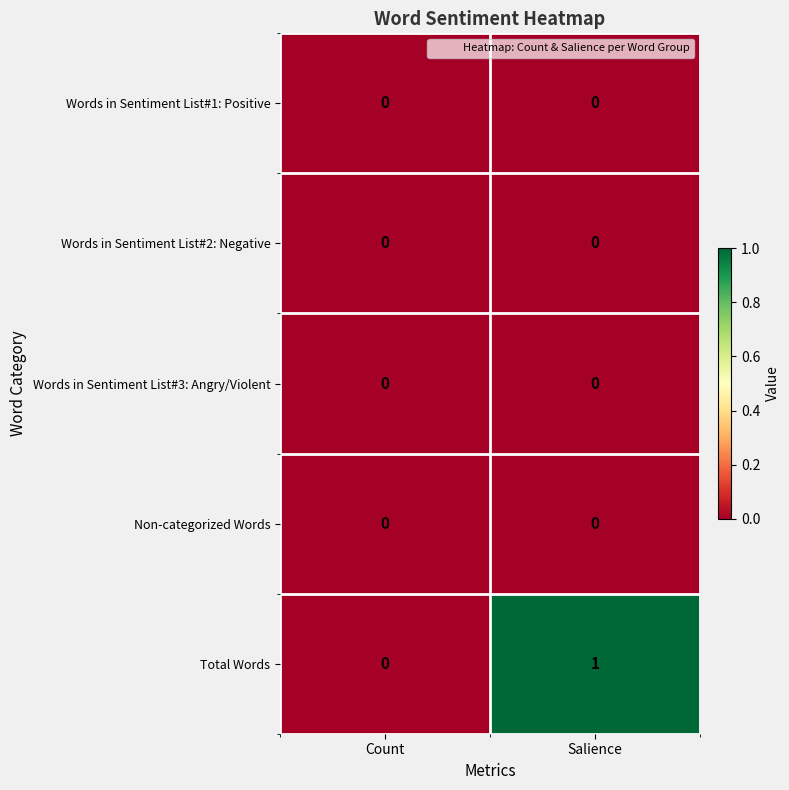

Reading left to right, list all the values displayed in this chart.

Words in Sentiment List#1: Positive: 0	0
Words in Sentiment List#2: Negative: 0	0
Words in Sentiment List#3: Angry/Violent: 0	0
Non-categorized Words: 0	0
Total Words: 0	1